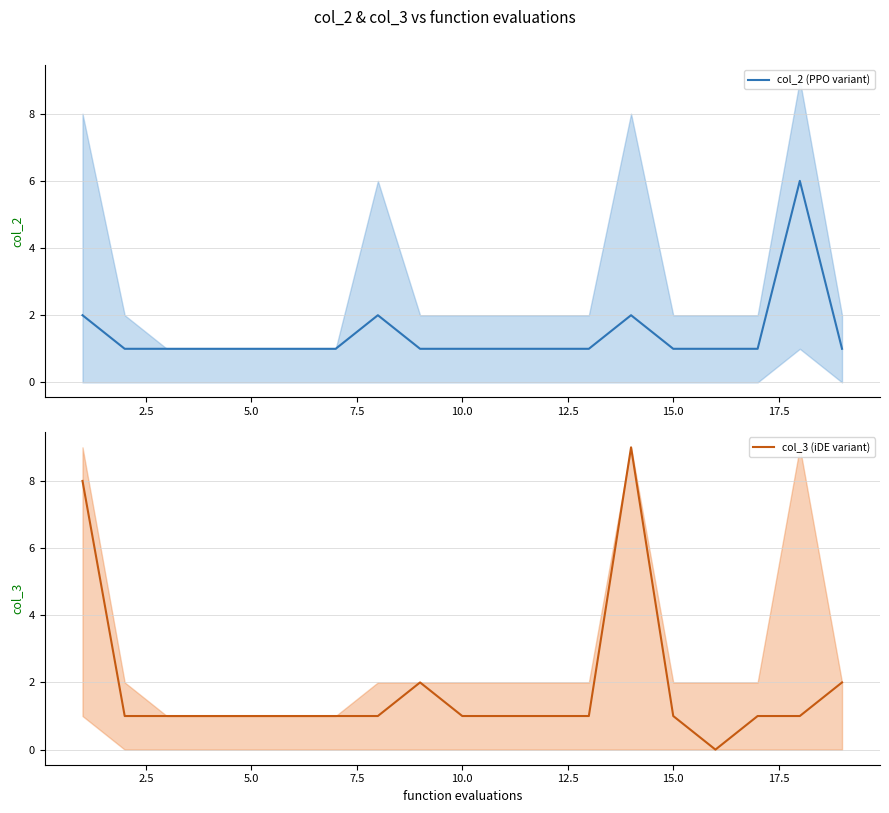

Reading left to right, transcribe all the data shown in this chart.

col_2 (PPO variant): 2	1	1	1	1	1	1	2	1	1	1	1	1	2	1	1	1	6	1
col_3 (iDE variant): 8	1	1	1	1	1	1	1	2	1	1	1	1	9	1	0	1	1	2